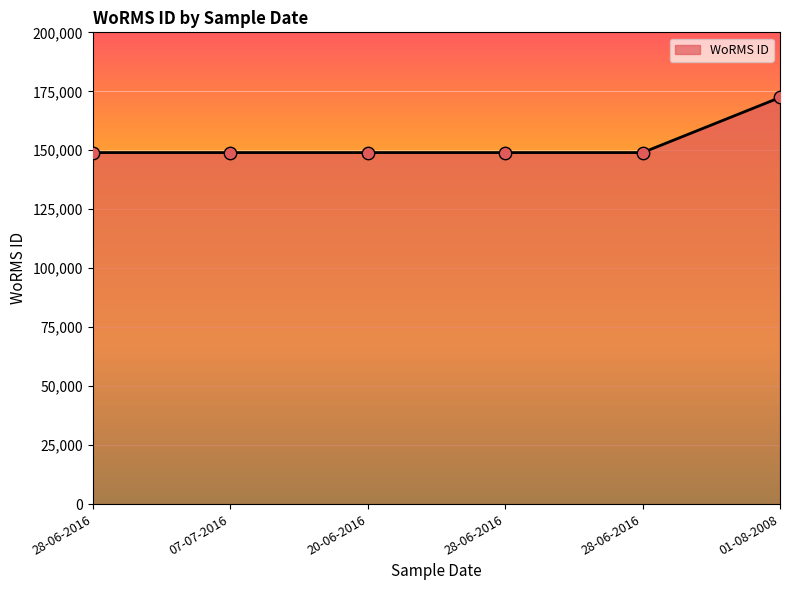

Which has a higher value, 07-07-2016 or 20-06-2016?

07-07-2016